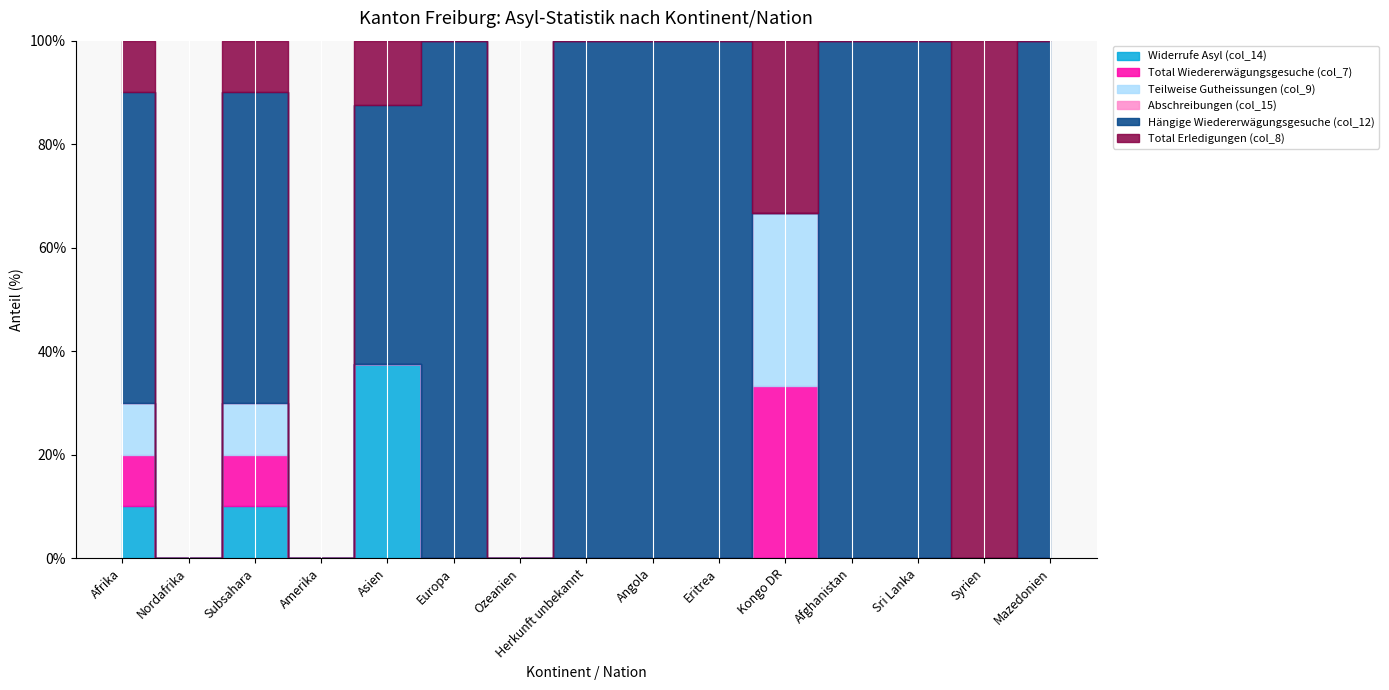

The Hängige Wiedererwägungsgesuche (col_12) series shows 0 at Syrien. True or false?

True